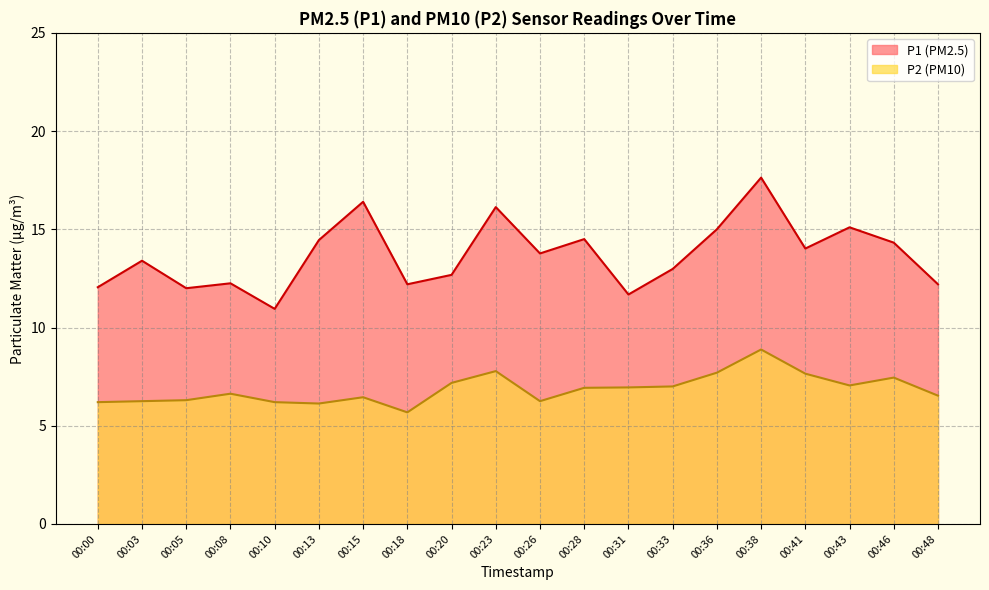

Reading left to right, extract all data points from this chart.

P1: 12.1	13.4	12.0	12.2	10.9	14.4	16.4	12.2	12.7	16.1	13.8	14.5	11.7	13.0	15.0	17.6	14.0	15.1	14.3	12.2
P2: 6.2	6.2	6.3	6.6	6.2	6.1	6.5	5.7	7.2	7.8	6.2	6.9	7.0	7.0	7.7	8.9	7.7	7.0	7.5	6.5